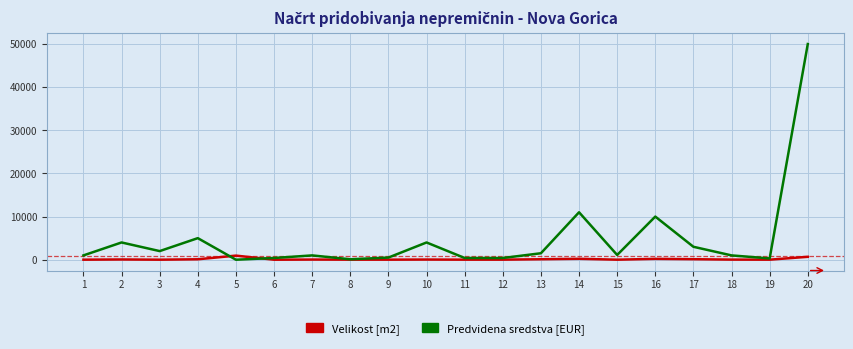

At how many categories does at least one series exceed 24560?

1